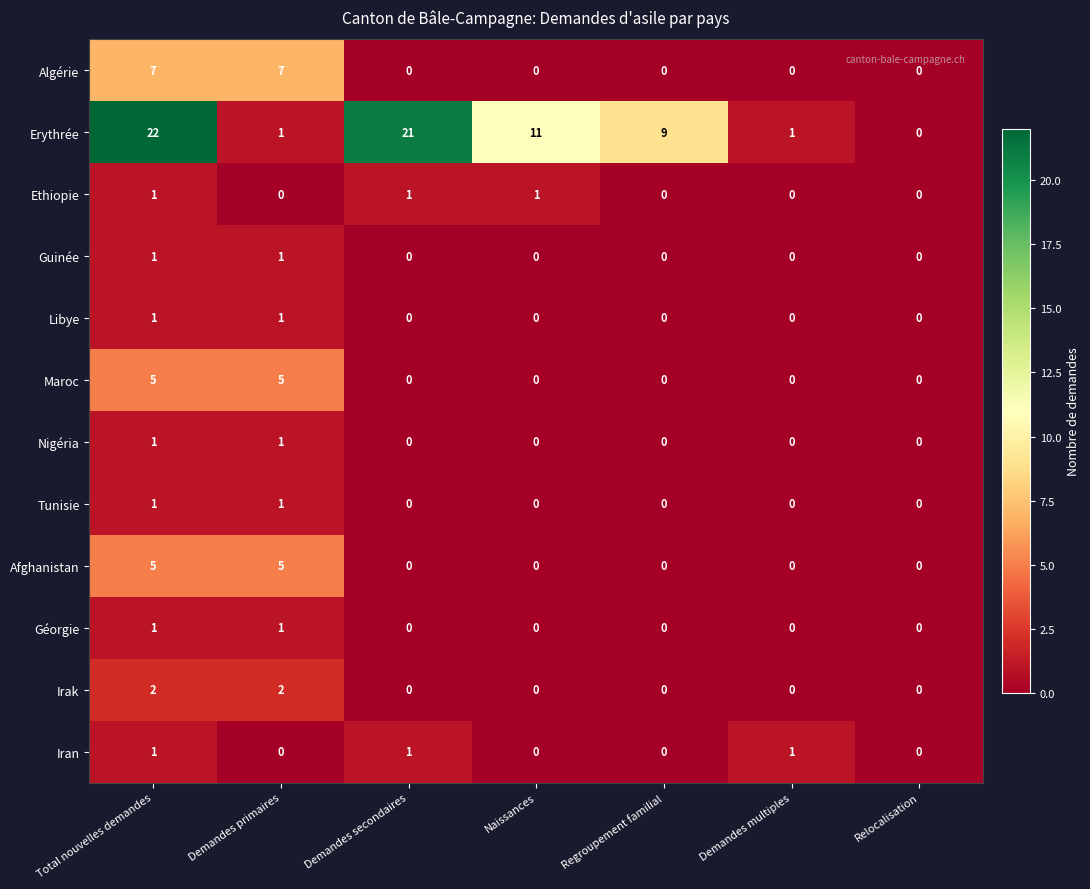

The Erythrée series shows 28 at Demandes secondaires. True or false?

False